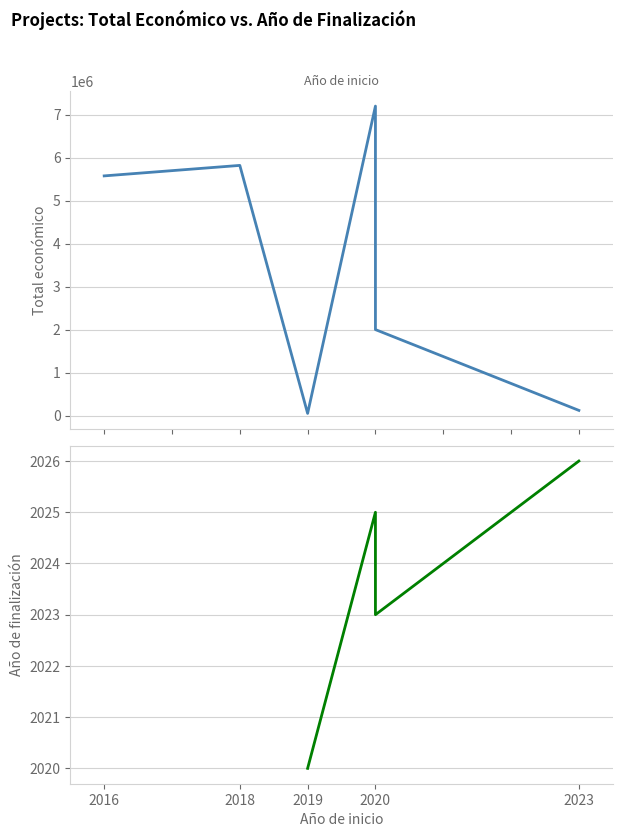

What is the sum of all Total económico values?

20765516.0